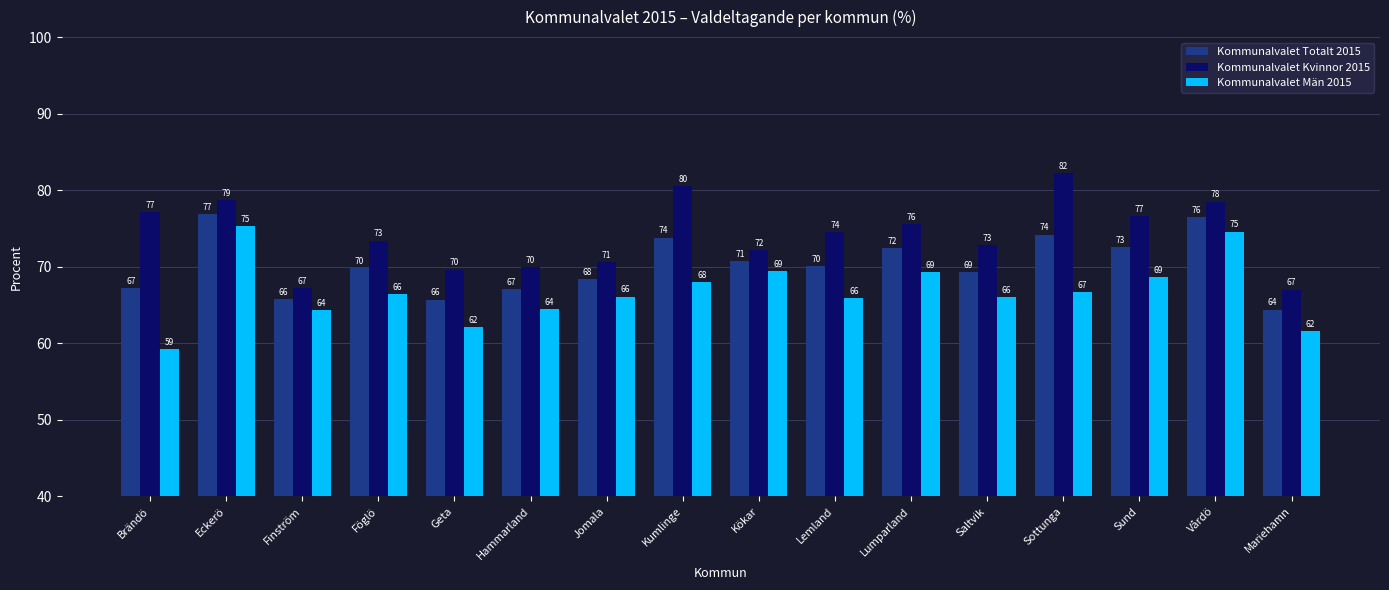

How many bars are there in total?

48